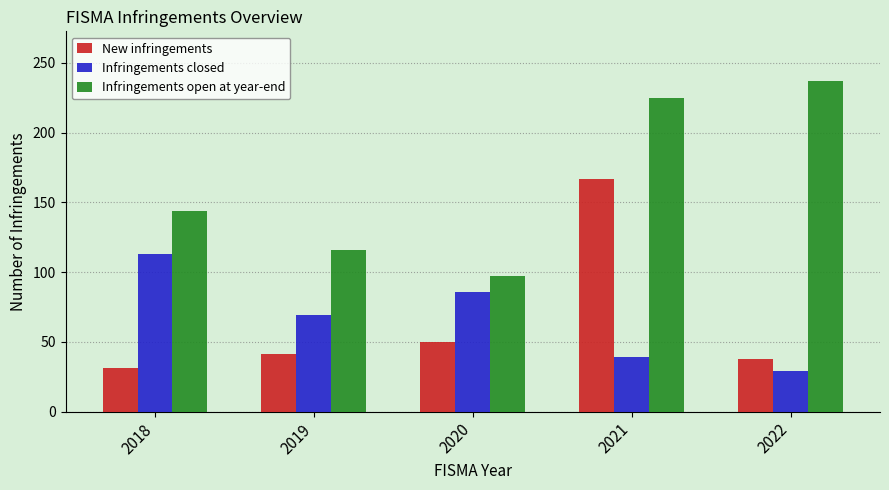

What is the total value across all series at 2019?

226